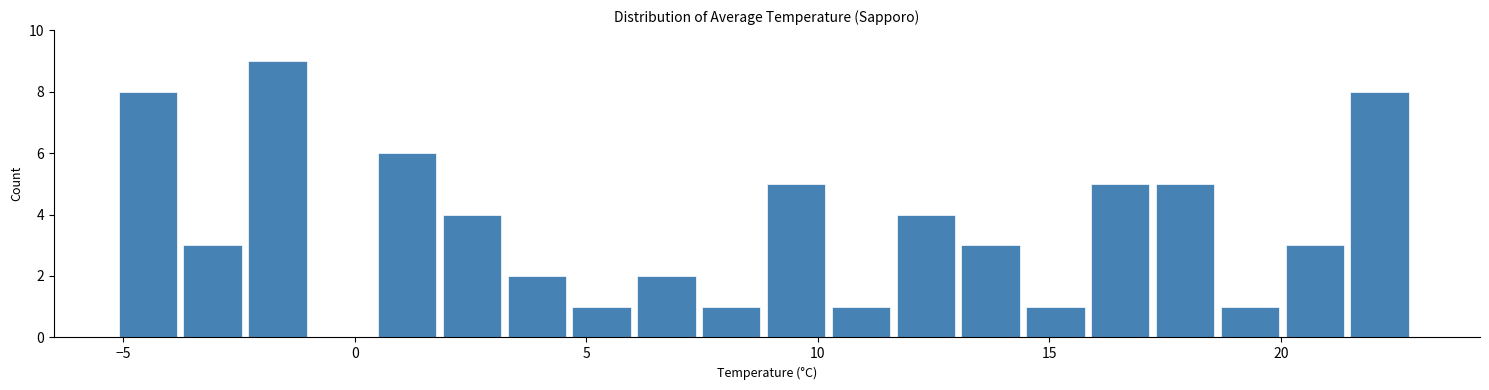

Read against the x-axis, roughly where is the centre of the tallest bar?

-1.5